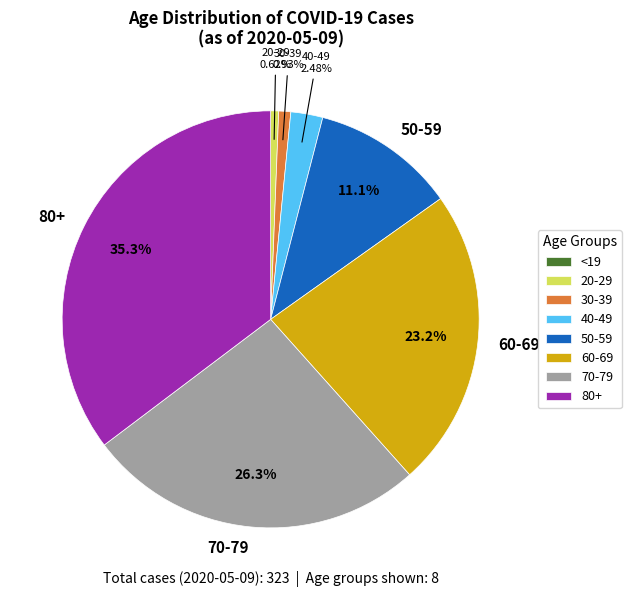

To the nearest percent, what portion does 70-79 represent?

26%